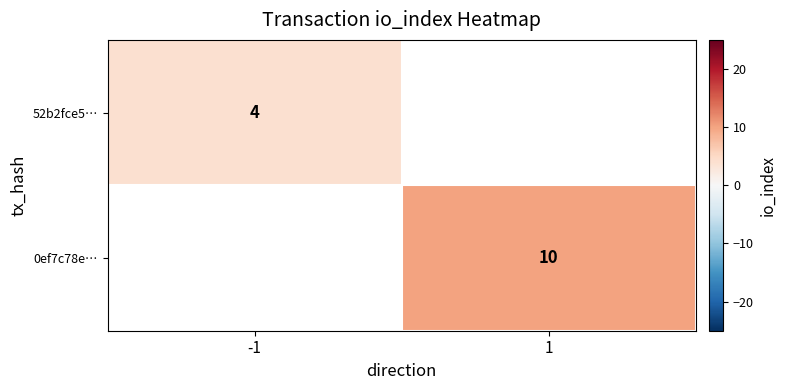

True or false: 0ef7c78e… has a value of 14.2 at 1.

False